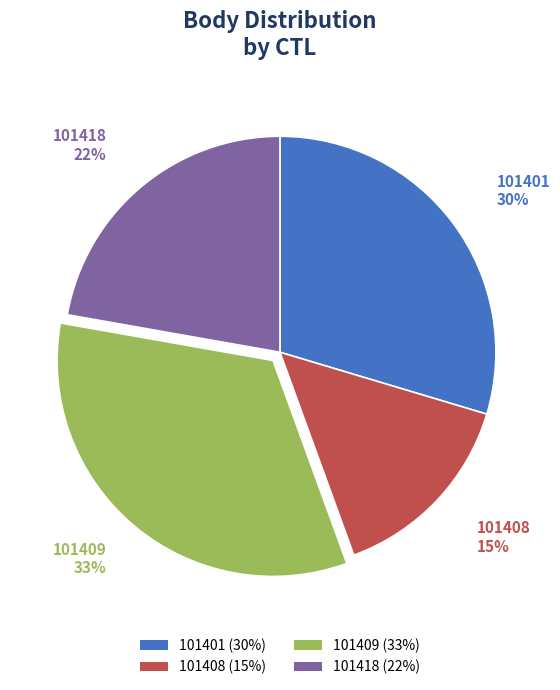

True or false: 101409 accounts for 47% of the total.

False